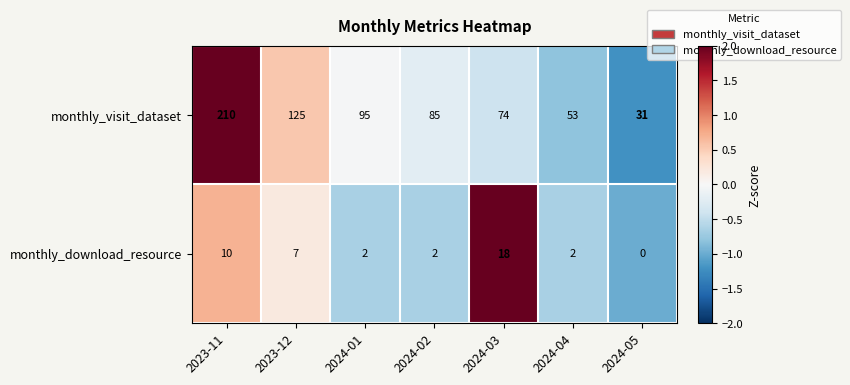

How many data points does each series have?

7